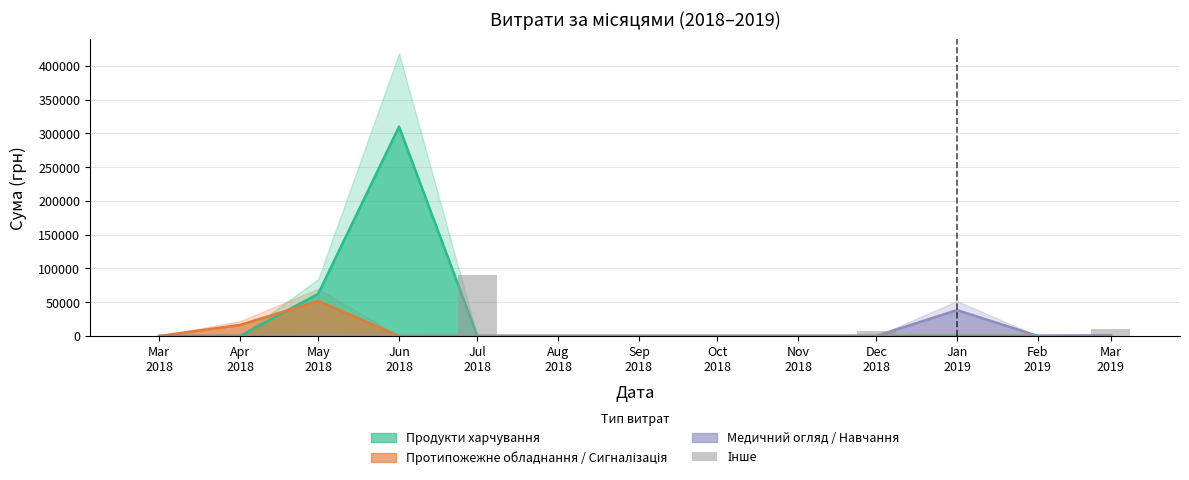

What position from the right is Jul
2018?

9